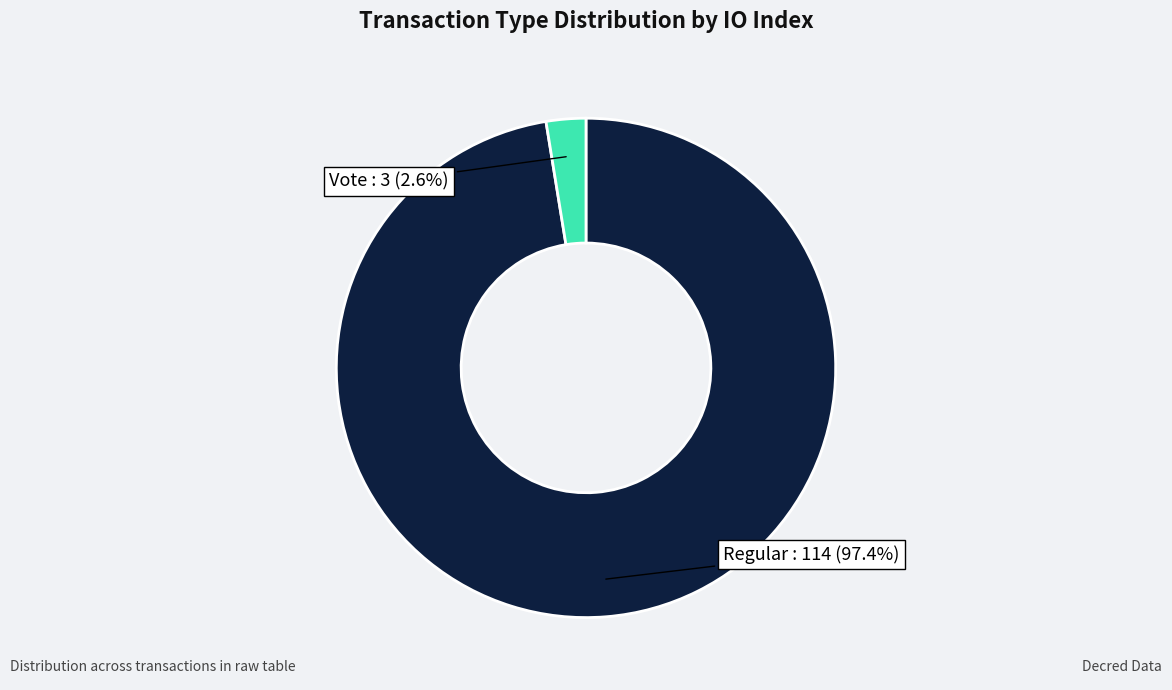

Is there any slice that represents more than half of the pie?

Yes